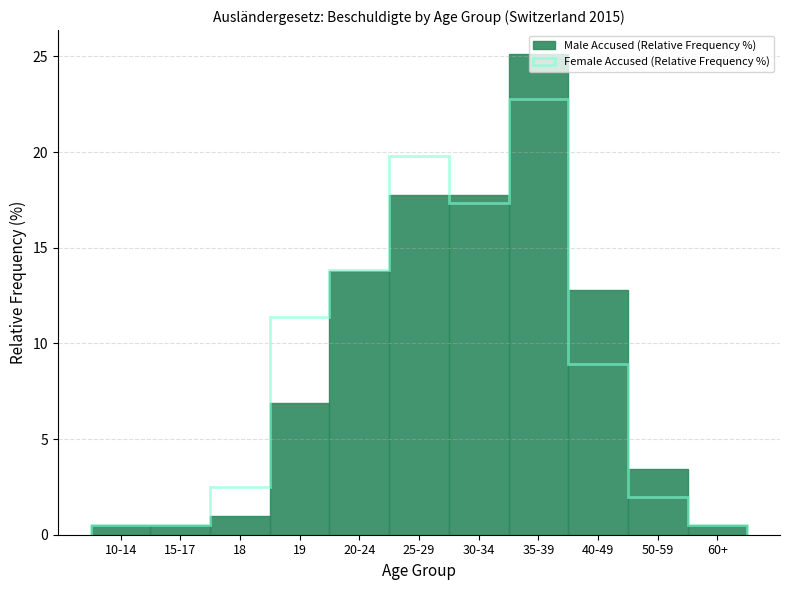

Which has a higher value, 40-49 or 20-24?

20-24